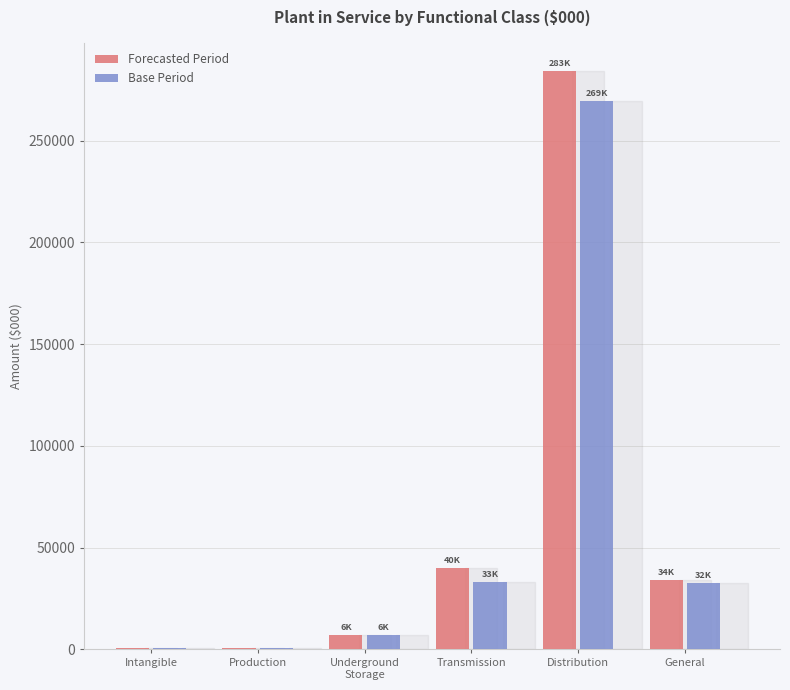

Where does the Base Period series first go above 32706?

Transmission